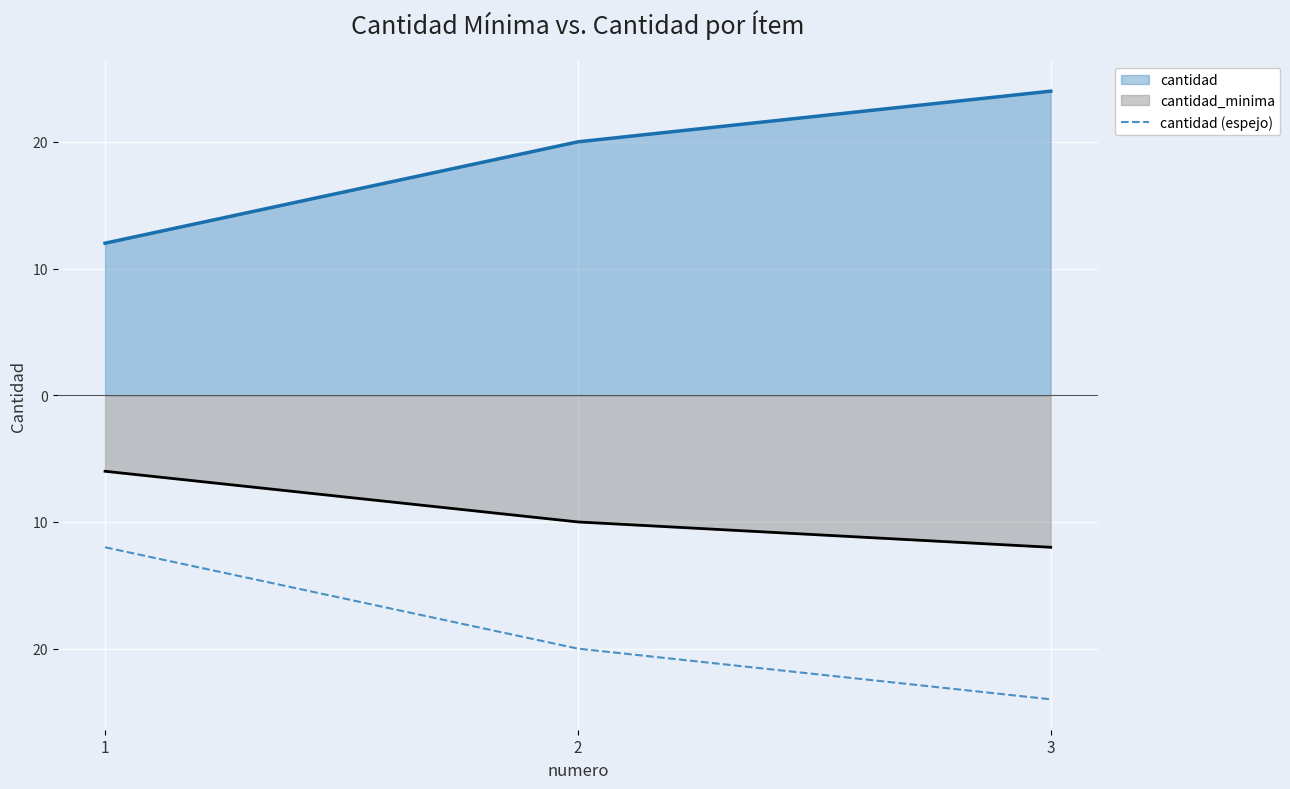

Count the values in the range -24 to -12.

3